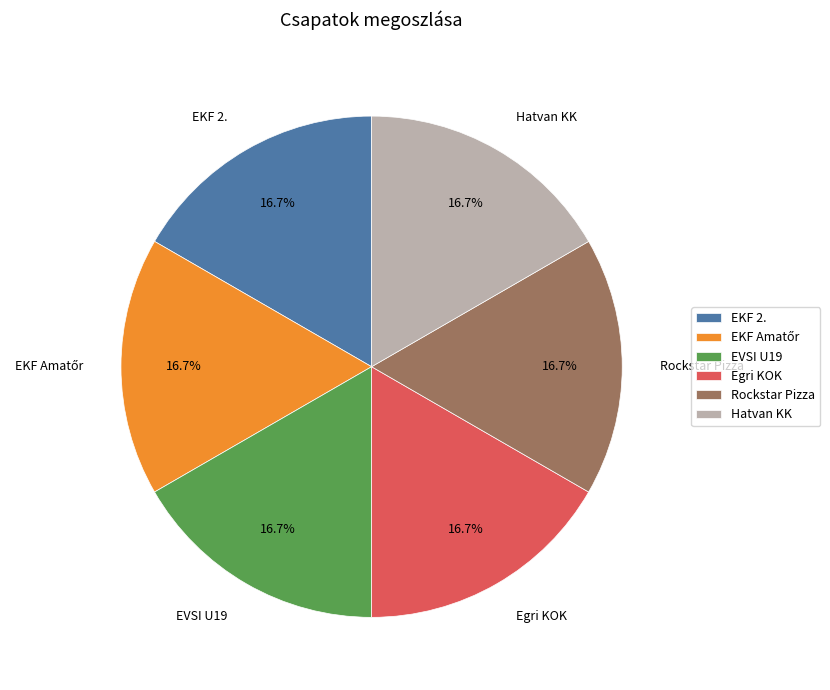

How many slices are in this pie chart?

6